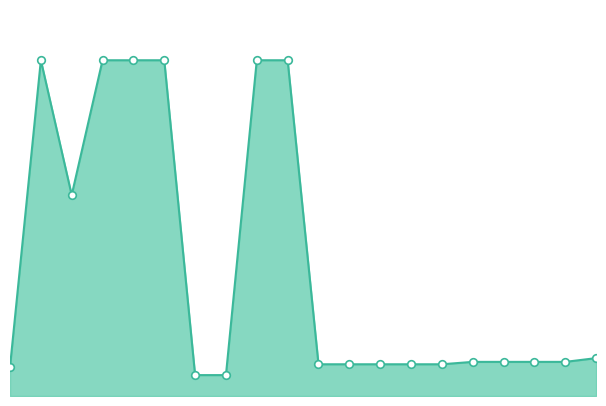

How many lines are shown in the chart?

1